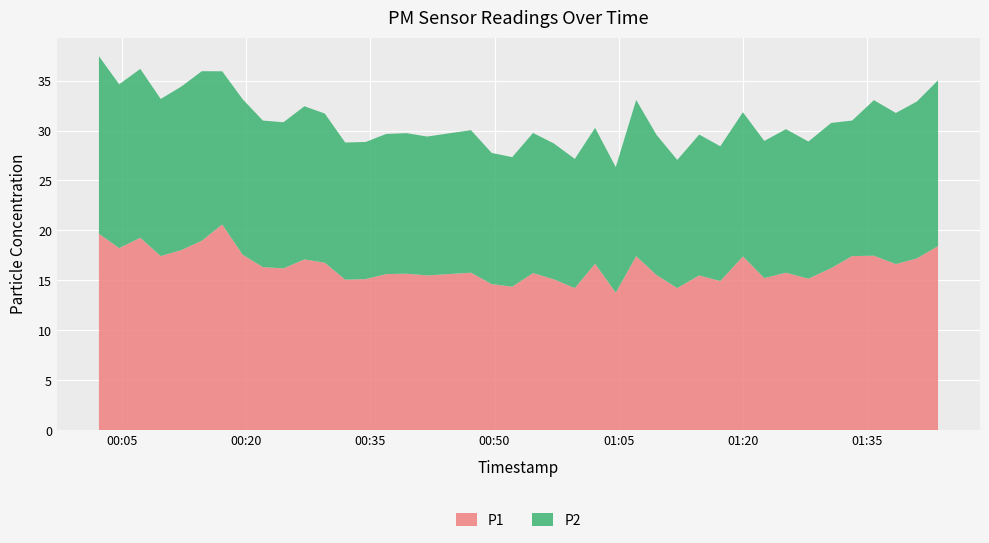

Reading left to right, extract all data points from this chart.

P1: 19.7	18.2	19.3	17.4	18.0	19.0	20.6	17.6	16.3	16.2	17.1	16.8	15.1	15.1	15.6	15.7	15.5	15.8	14.6	14.4	15.7	15.1	14.2	16.7	13.8	17.4	15.5	14.2	15.5	14.9	17.4	15.2	15.8	15.2	16.2	17.4	17.5	16.6	17.2	18.4
P2: 17.8	16.4	16.9	15.7	16.4	17.0	15.3	15.6	14.7	14.6	15.3	14.9	13.7	13.7	14.0	14.1	13.9	14.3	13.1	13.0	14.0	13.6	12.9	13.6	12.6	15.6	14.0	12.8	14.1	13.5	14.4	13.7	14.4	13.7	14.5	13.6	15.6	15.1	15.7	16.6